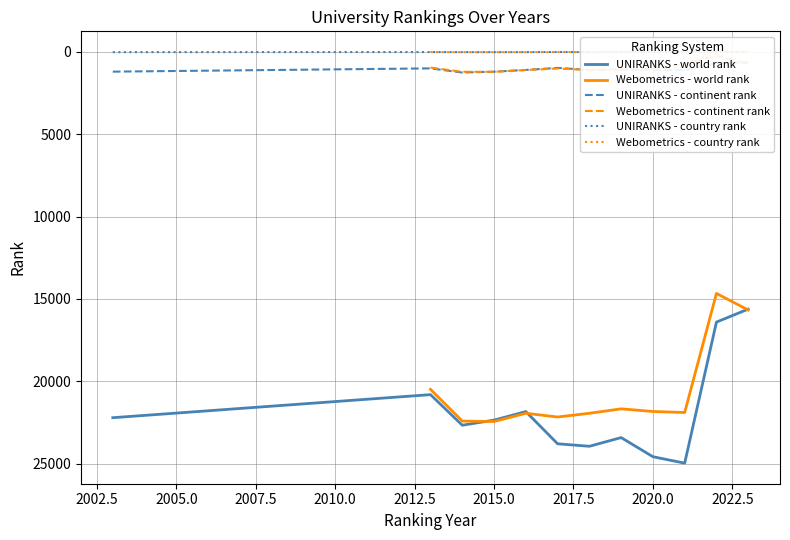

Reading left to right, extract all data points from this chart.

world rank: 0=22215	1=20815	2=22672	3=22361	4=21843	5=23799	6=23950	7=23423	8=24584	9=24975	10=16409	11=15623	12=20495	13=22420	14=22446	15=21946	16=22173	17=21947	18=21677	19=21838	20=21900	21=14669	22=15677
continent rank: 0=1203	1=1005	2=1256	3=1206	4=1100	5=974	6=1099	7=1065	8=1083	9=1115	10=685	11=648	12=961	13=1212	14=1214	15=1103	16=1012	17=1103	18=1062	19=1070	20=729	21=242	22=757
country rank: 0=18	1=13	2=17	3=18	4=16	5=9	6=16	7=9	8=9	9=9	10=5	11=4	12=13	13=18	14=18	15=16	16=10	17=16	18=9	19=8	20=9	21=4	22=8